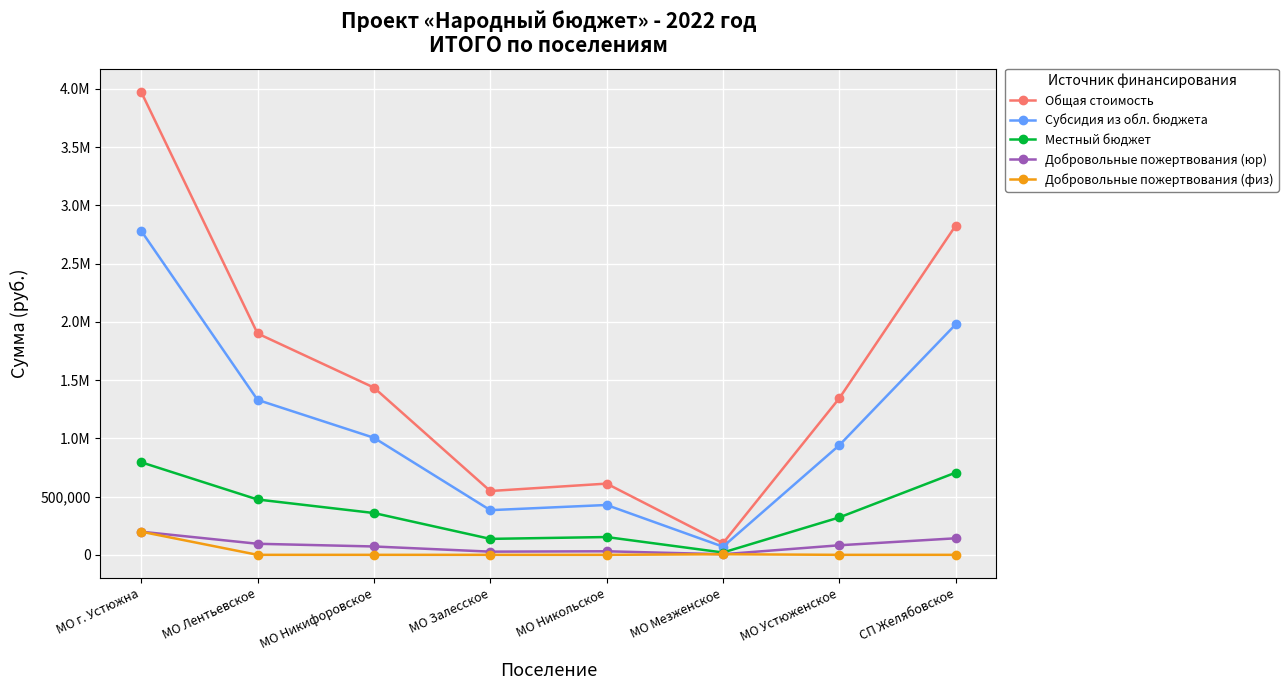

Is this an area chart (filled region under the line)?

No